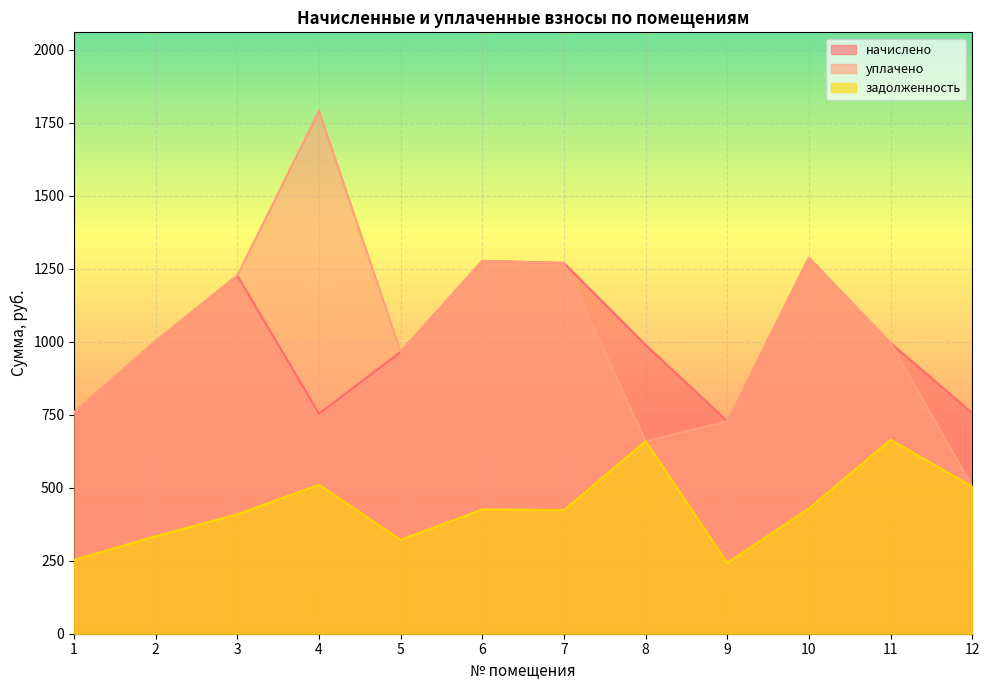

Which series has the widest spread of values?

уплачено